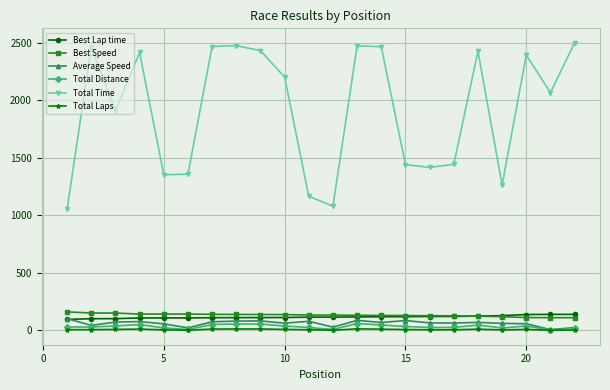

Which series has the widest spread of values?

Total Time